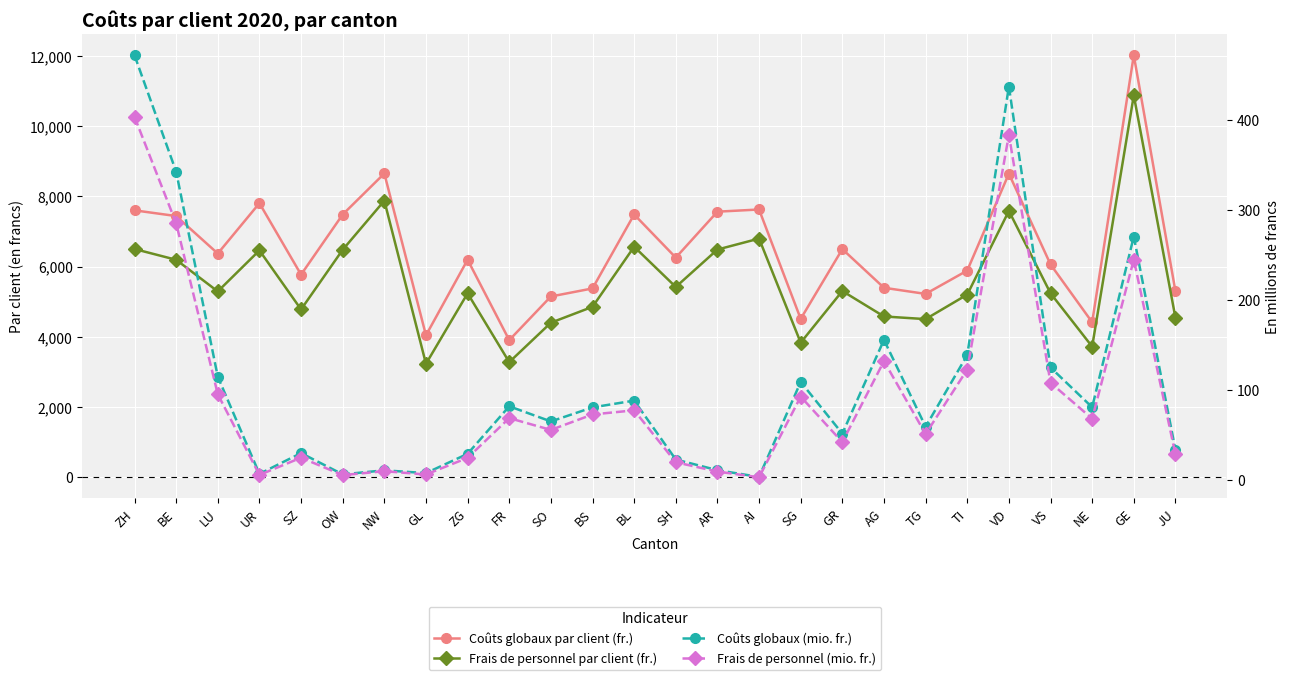

What is the greatest value displayed?

12019.7